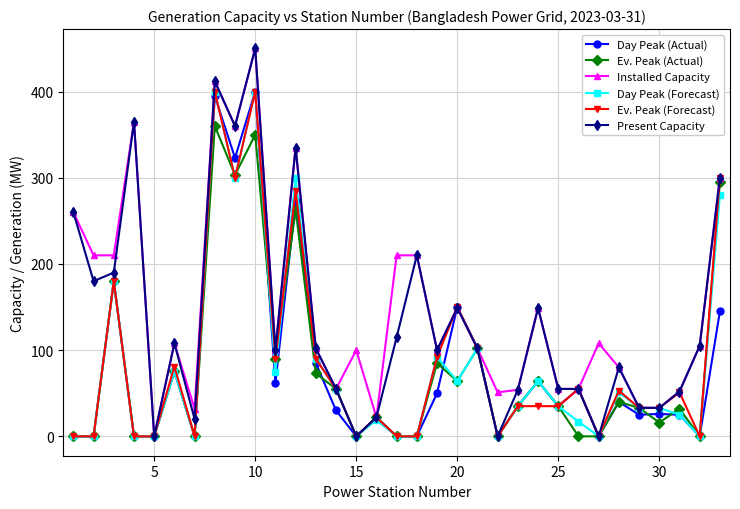

True or false: Day Peak (Forecast) has more than 0 interior local peaks.

True